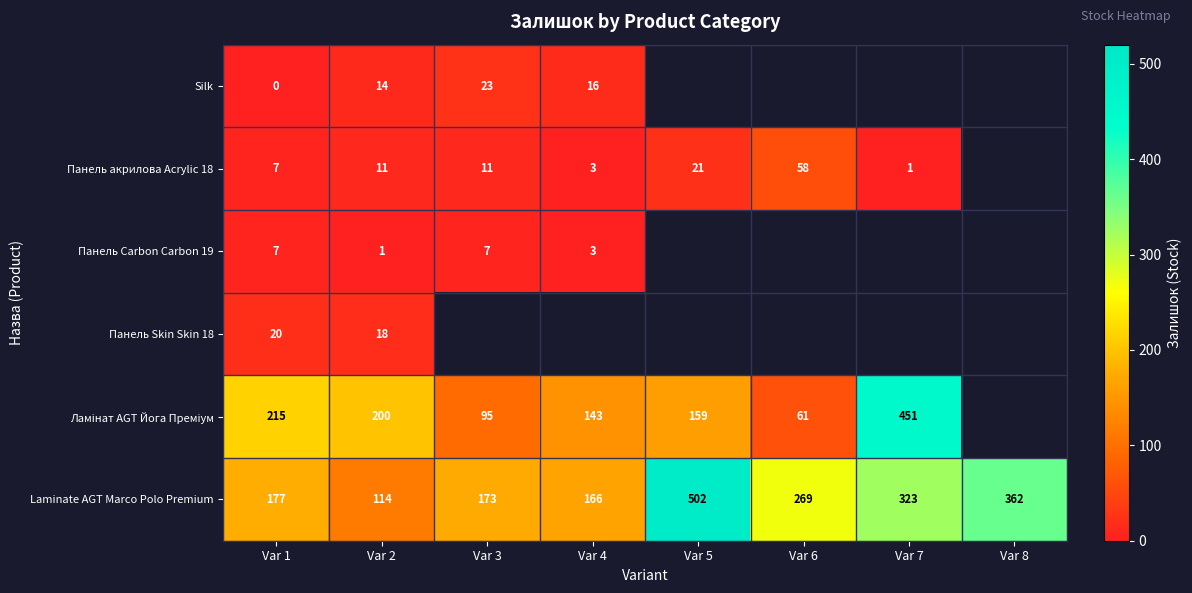

What is the sum of the Silk values at Var 4 and Var 3?

39